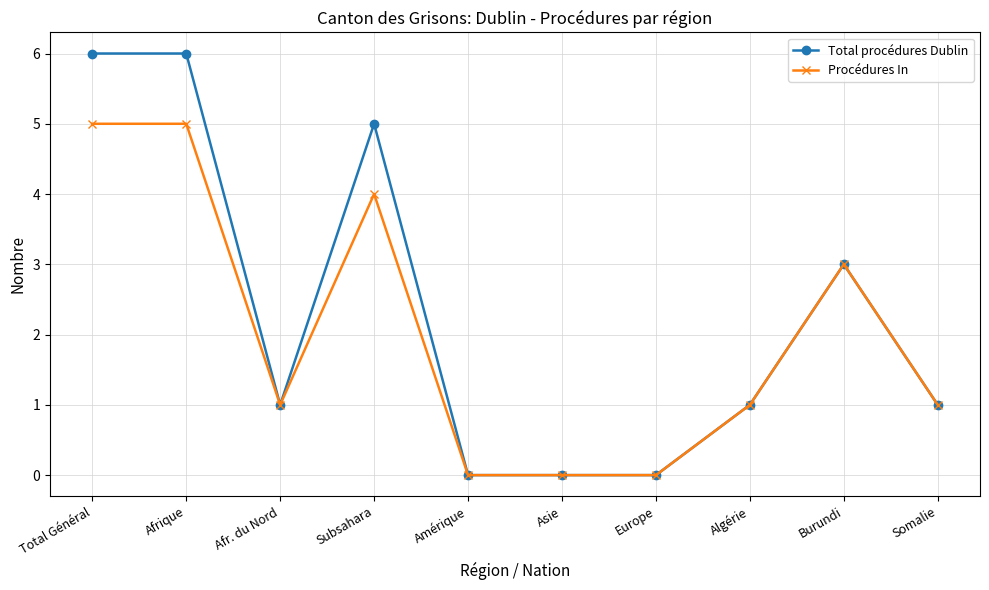

What position from the left is Asie?

6